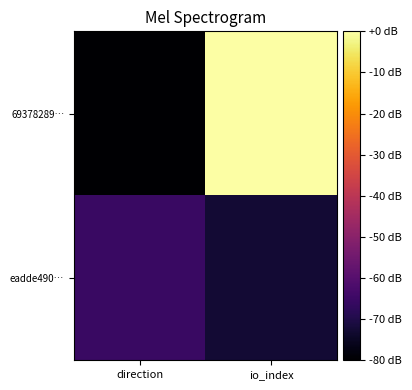

Rank the series at direction from highest to lowest value.

eadde490…, 69378289…